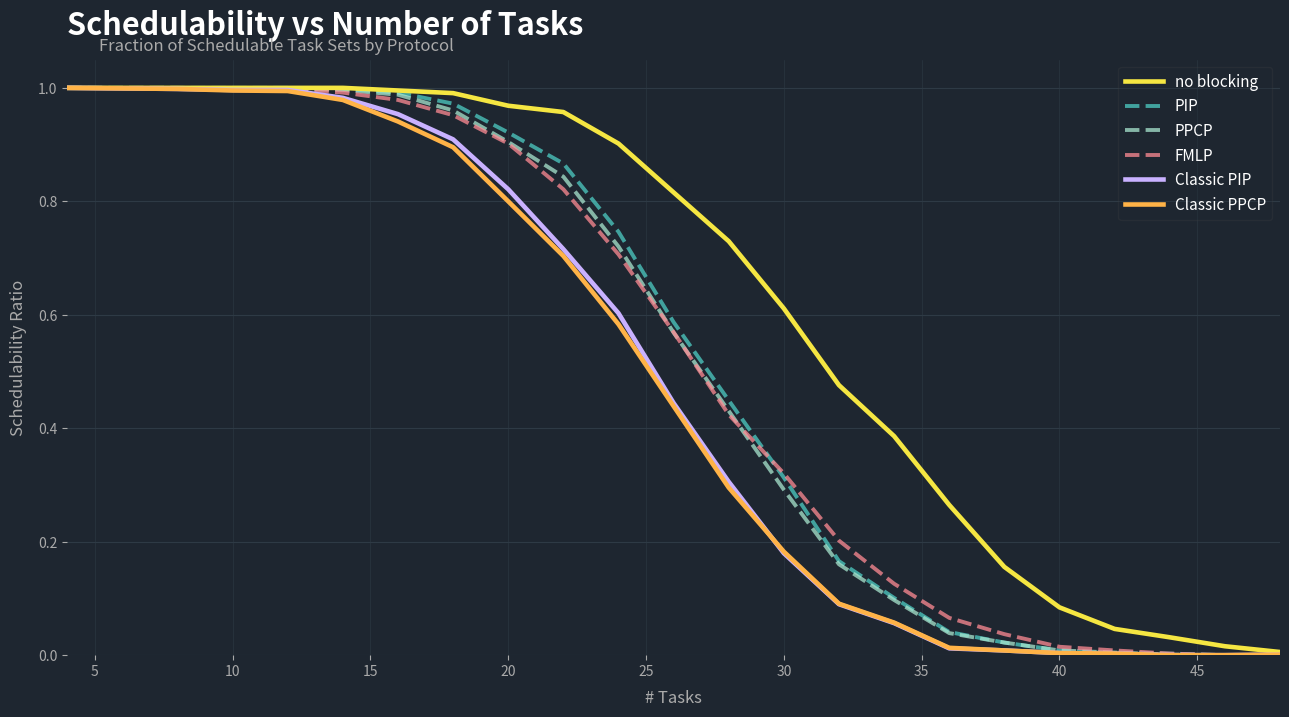

Which series has the largest total across all categories?

no blocking